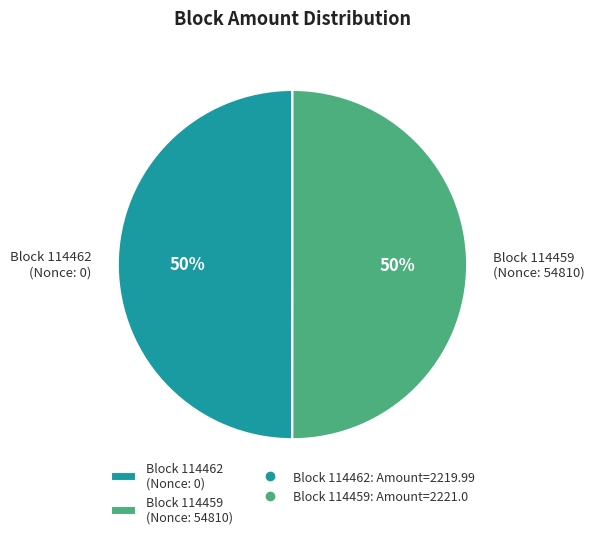

How many segments does this pie chart have?

2